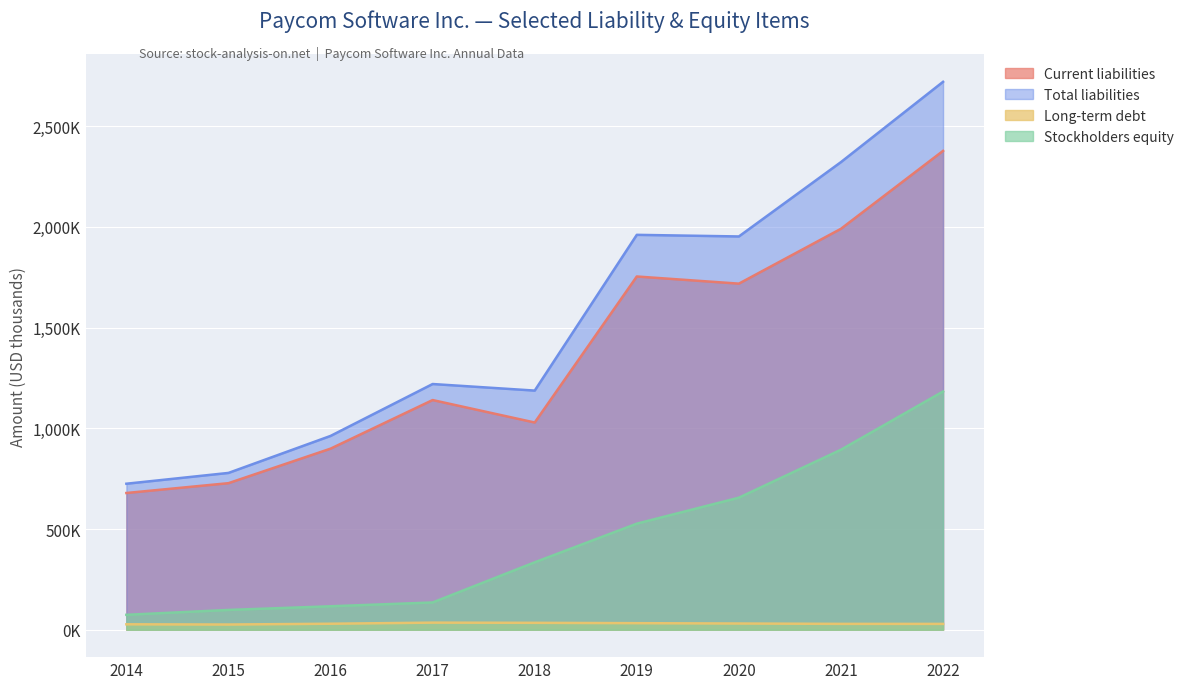

Rank the series by their maximum value, from lowest to highest.

Long-term debt, Stockholders equity, Current liabilities, Total liabilities